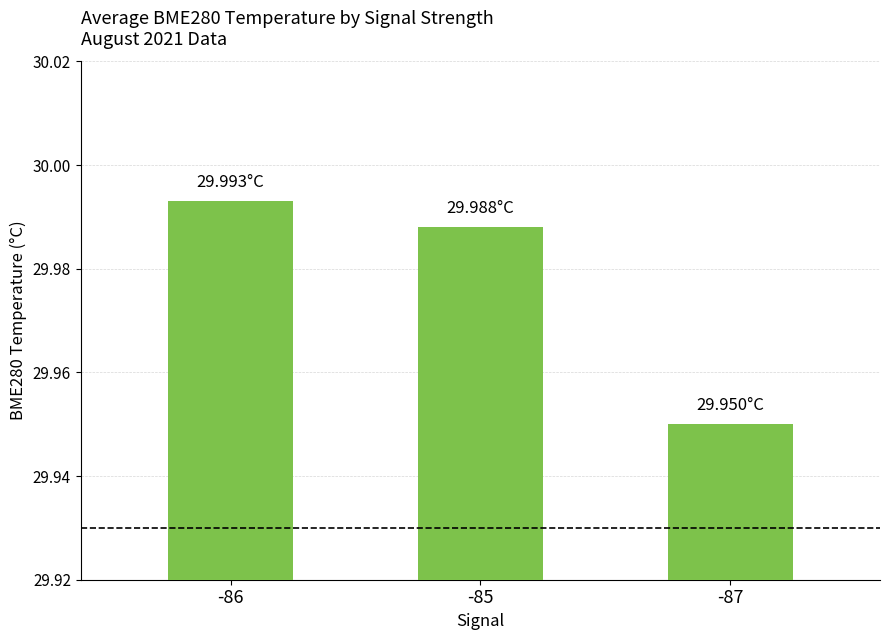

What is the sum of the values at -87 and -86?

59.9